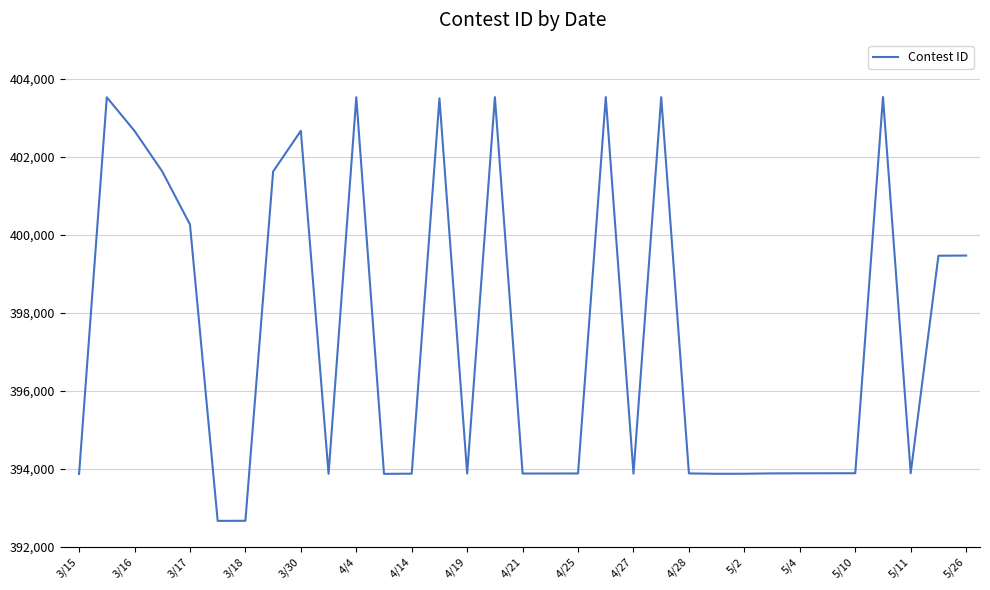

Does the chart have visible grid lines?

Yes